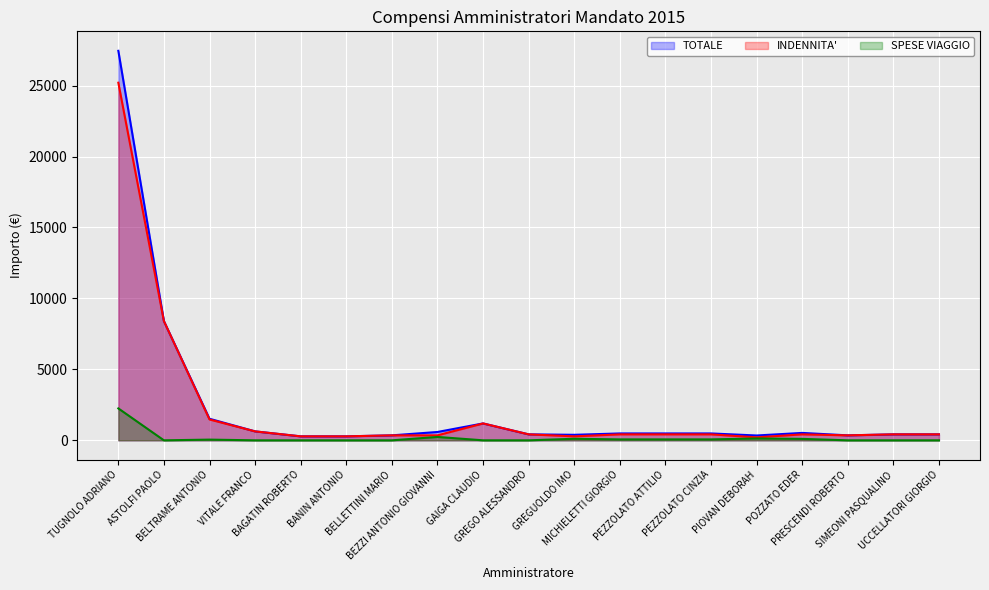

What is the difference between the INDENNITA' values at TUGNOLO ADRIANO and BEZZI ANTONIO GIOVANNI?

24850.0